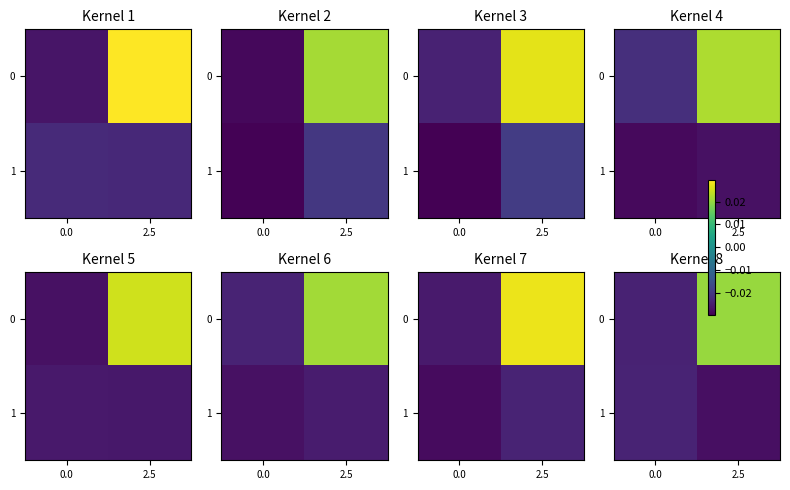

At which category is the sum across all series the highest?

2.5